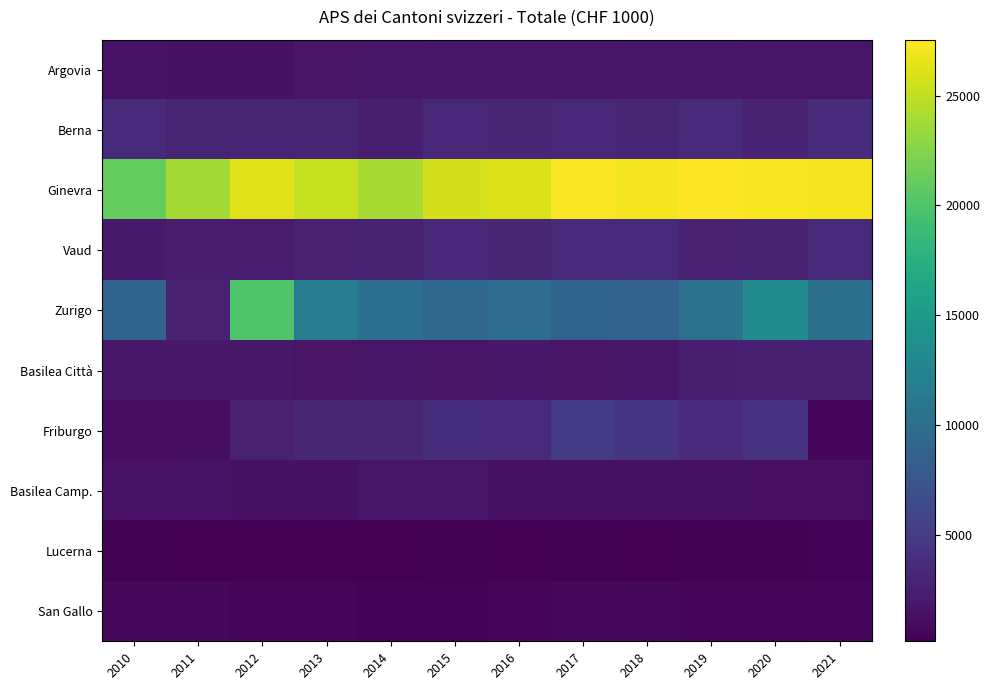

Reading left to right, what are all the values shown in this chart?

Argovia: 2010=1449	2011=1405	2012=1432	2013=1603	2014=1721	2015=1933	2016=1803	2017=1825	2018=1917	2019=1946	2020=1744	2021=1672
Berna: 2010=3420	2011=2970	2012=2976	2013=2969	2014=2515	2015=3322	2016=3119	2017=3267	2018=3011	2019=3562	2020=2897	2021=3622
Ginevra: 2010=21038	2011=23886	2012=26166	2013=25136	2014=23985	2015=25654	2016=26073	2017=27349	2018=27073	2019=27546	2020=27243	2021=27105
Vaud: 2010=2189	2011=2404	2012=2284	2013=2648	2014=2944	2015=3247	2016=3131	2017=3557	2018=3499	2019=2667	2020=2845	2021=3442
Zurigo: 2010=9027	2011=2656	2012=20003	2013=11721	2014=10186	2015=9267	2016=9920	2017=8973	2018=8812	2019=10330	2020=13387	2021=10315
Basilea Città: 2010=1955	2011=1898	2012=1957	2013=1660	2014=1664	2015=1660	2016=2026	2017=1661	2018=1981	2019=2504	2020=2527	2021=2519
Friburgo: 2010=1042	2011=1140	2012=2726	2013=3054	2014=3059	2015=3746	2016=3435	2017=4889	2018=4383	2019=3508	2020=4018	2021=510
Basilea Camp.: 2010=1533	2011=1493	2012=1415	2013=1359	2014=1730	2015=1665	2016=1406	2017=1448	2018=1383	2019=1406	2020=1325	2021=1273
Lucerna: 2010=310	2011=228	2012=251	2013=223	2014=165	2015=359	2016=265	2017=301	2018=257	2019=281	2020=332	2021=402
San Gallo: 2010=829	2011=708	2012=693	2013=629	2014=485	2015=473	2016=603	2017=843	2018=786	2019=589	2020=581	2021=619